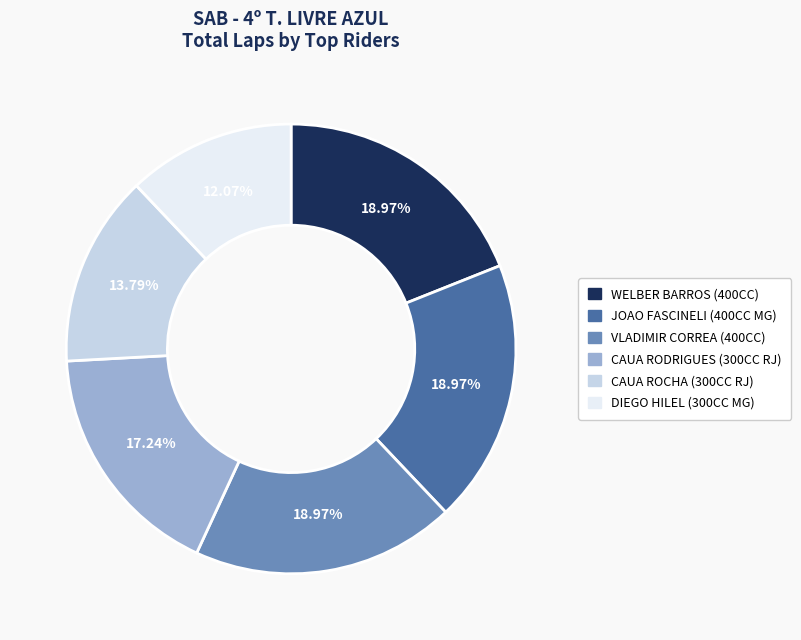

Approximately how many times larger is the value at WELBER BARROS (400CC) compared to DIEGO HILEL (300CC MG)?

1.6